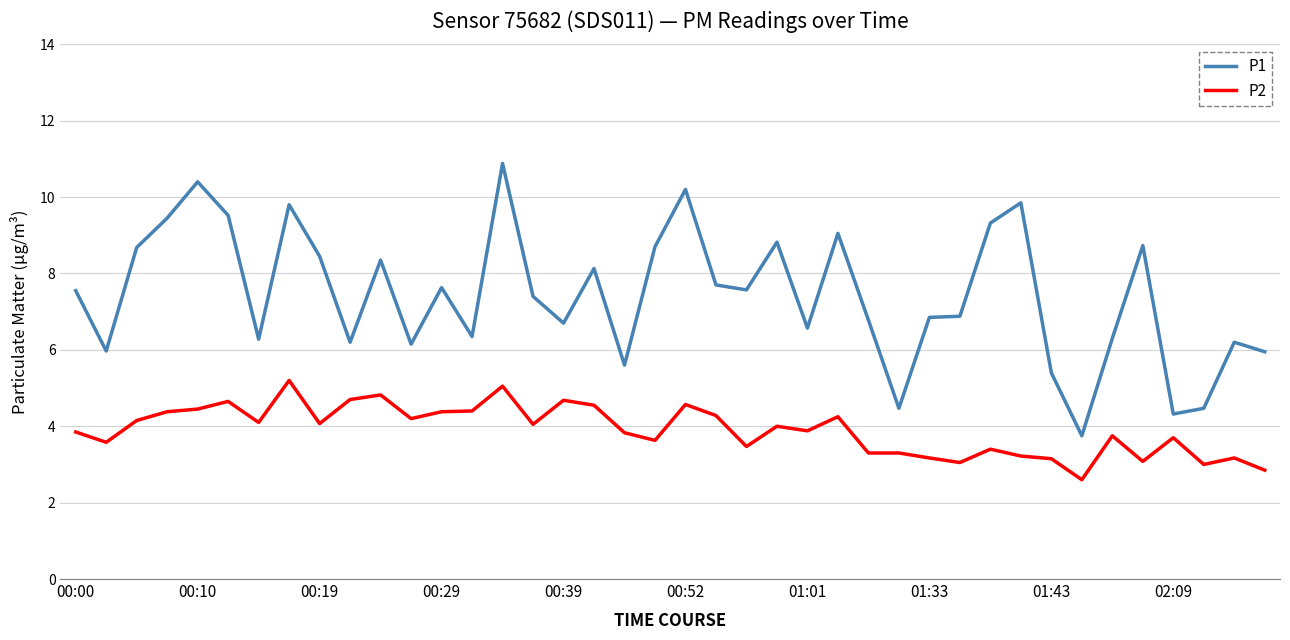

What is the difference between the maximum and minimum values in the P1 series?

7.1